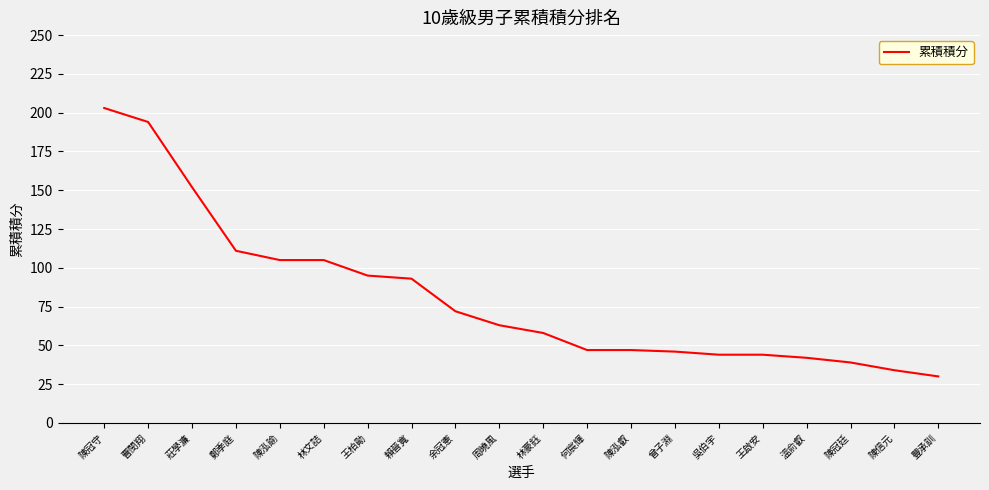

True or false: the data shows 62 at 陳冠廷.

False